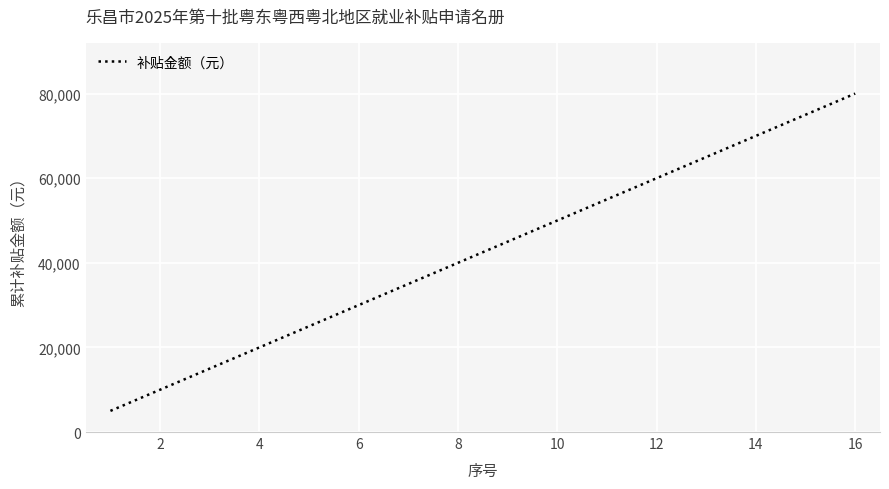

What is the greatest value displayed?

80000